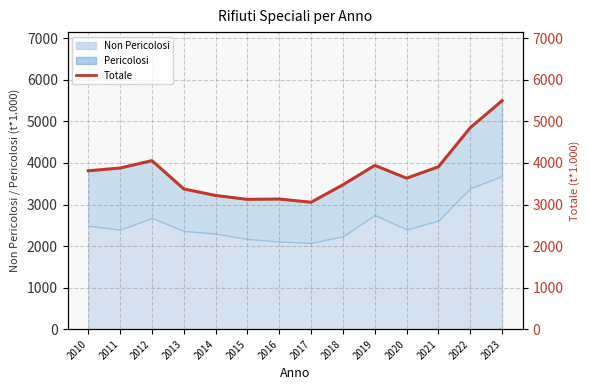

Reading left to right, list all the values displayed in this chart.

2010=3811.6	2011=3878.5	2012=4056.5	2013=3376.2	2014=3217.9	2015=3124.1	2016=3132.2	2017=3055.3	2018=3475.3	2019=3942.4	2020=3634.2	2021=3908.9	2022=4848.8	2023=5499.7